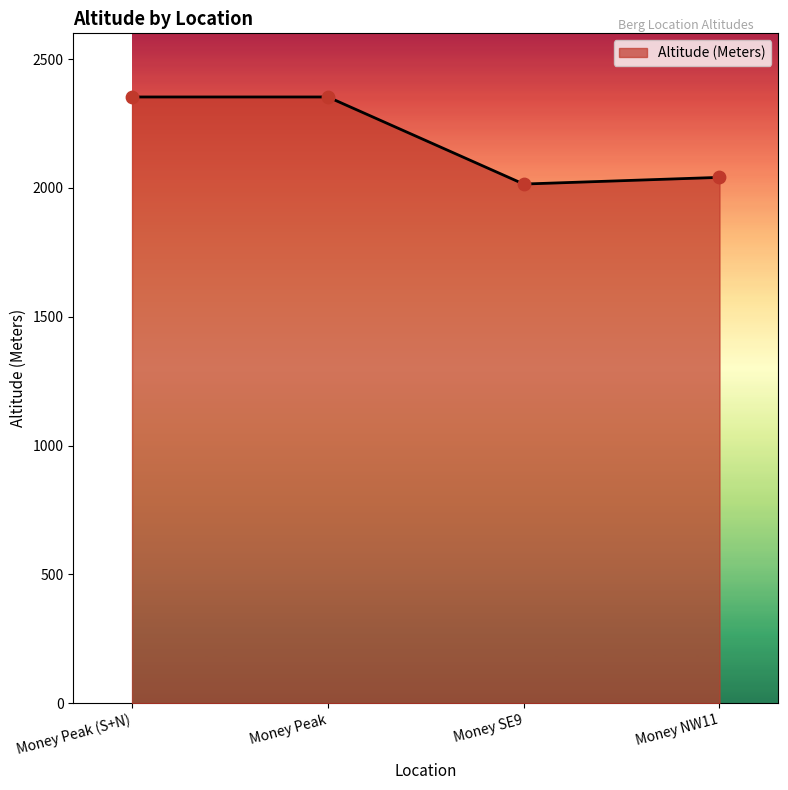

Approximately how many times larger is the value at Money SE9 compared to Money Peak?

0.9